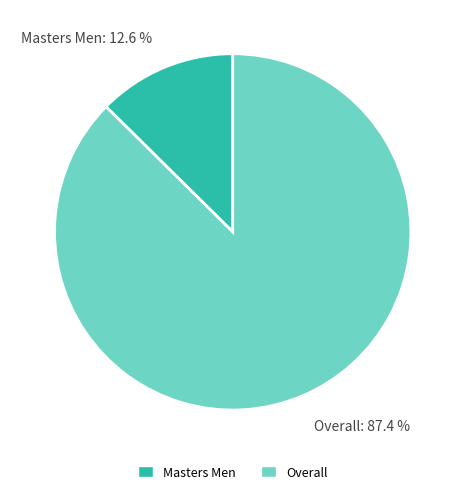

What percentage do Overall and Masters Men together represent?

100.0%